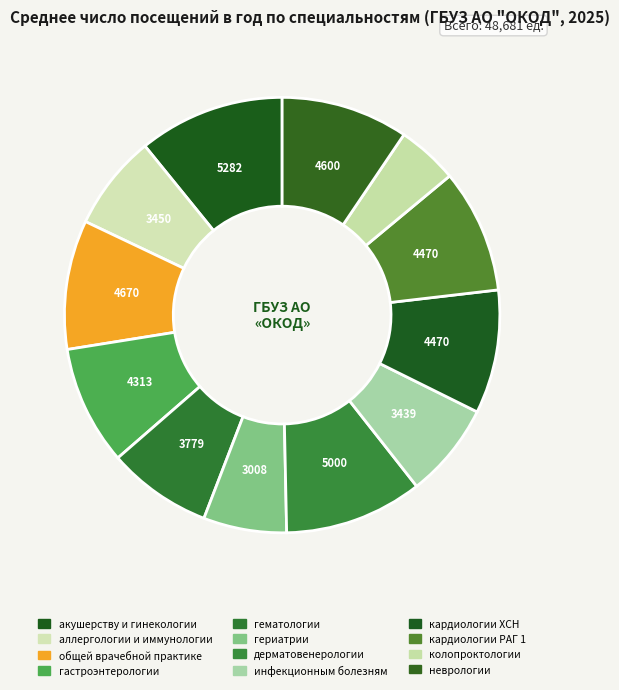

Is there any slice that represents more than half of the pie?

No